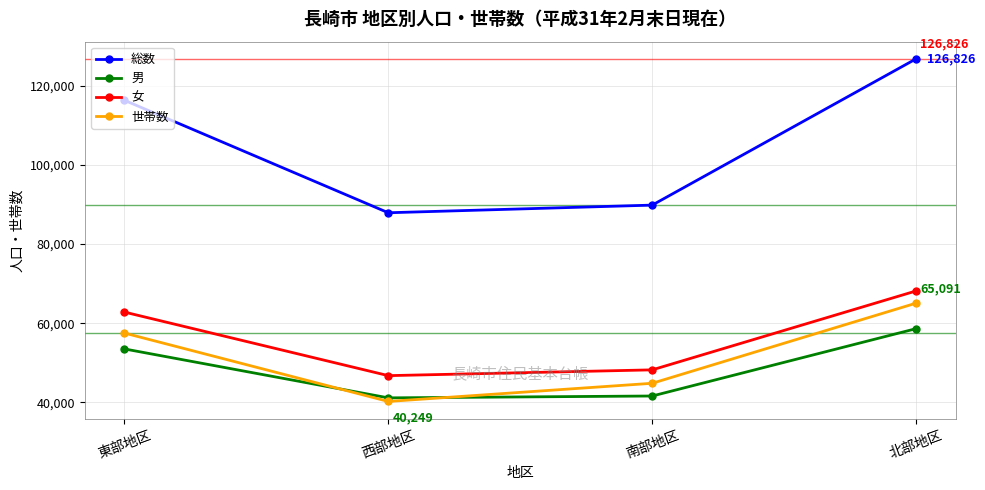

Which category has the lowest value across all series?

西部地区